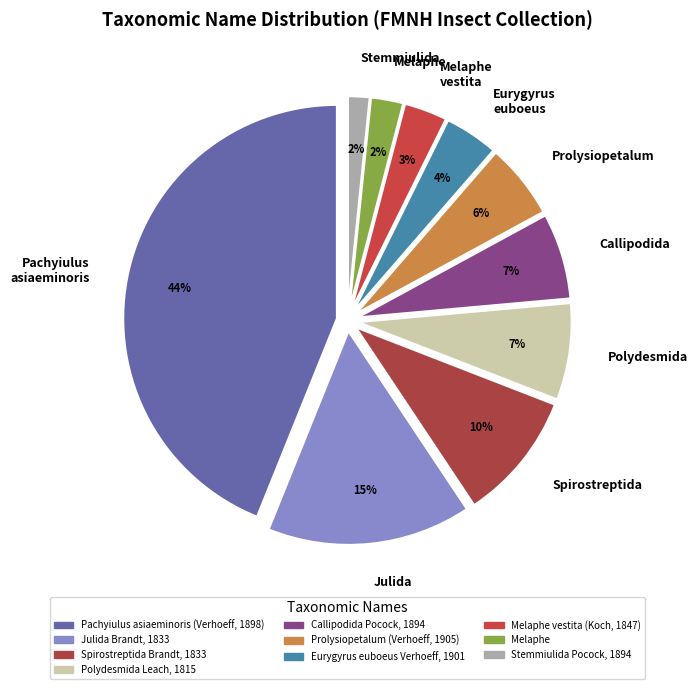

True or false: Callipodida accounts for 1% of the total.

False